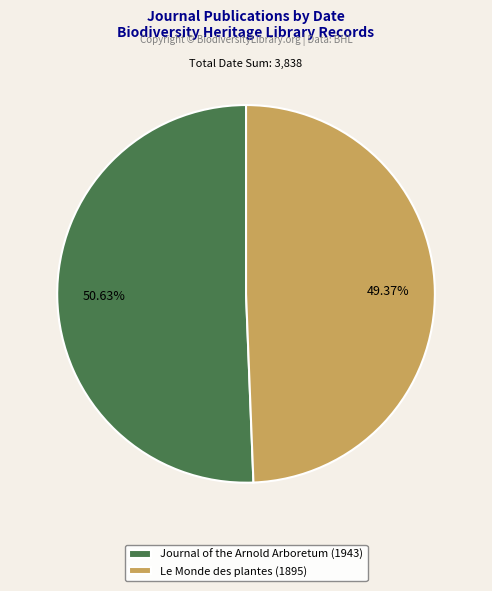

What percentage is the Le Monde des plantes (1895) slice, to the nearest percent?

49%